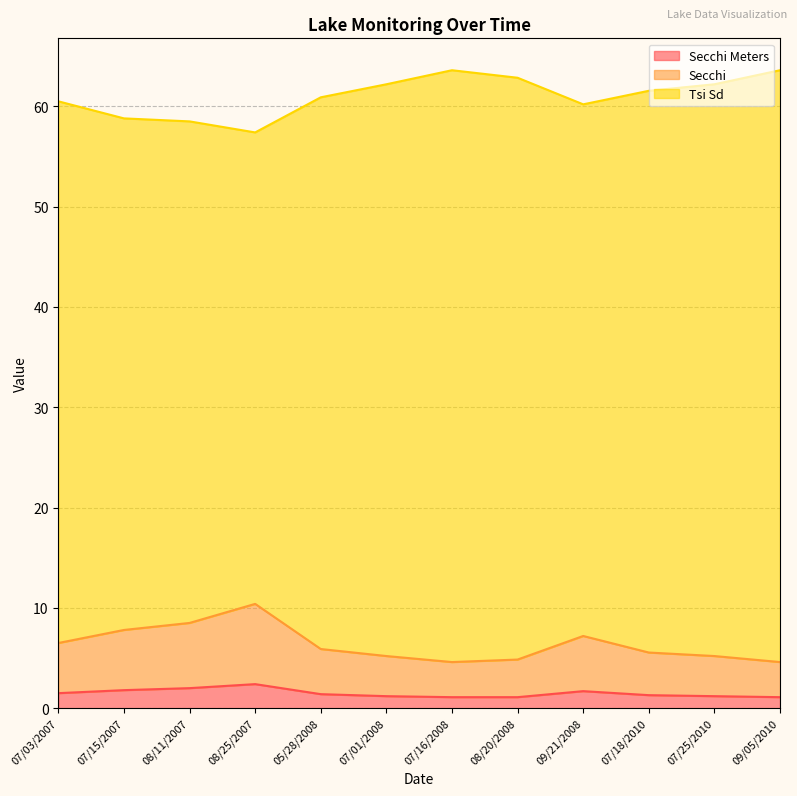

What are all the series names shown in the legend?

Secchi Meters, Secchi, Tsi Sd